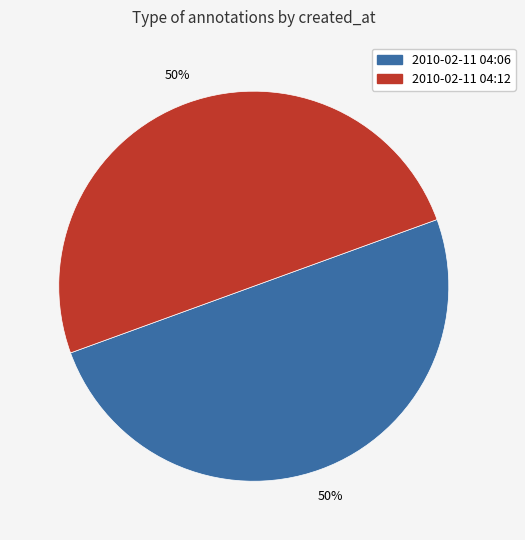

The 2010-02-11 04:06 slice represents 61% of the pie. True or false?

False